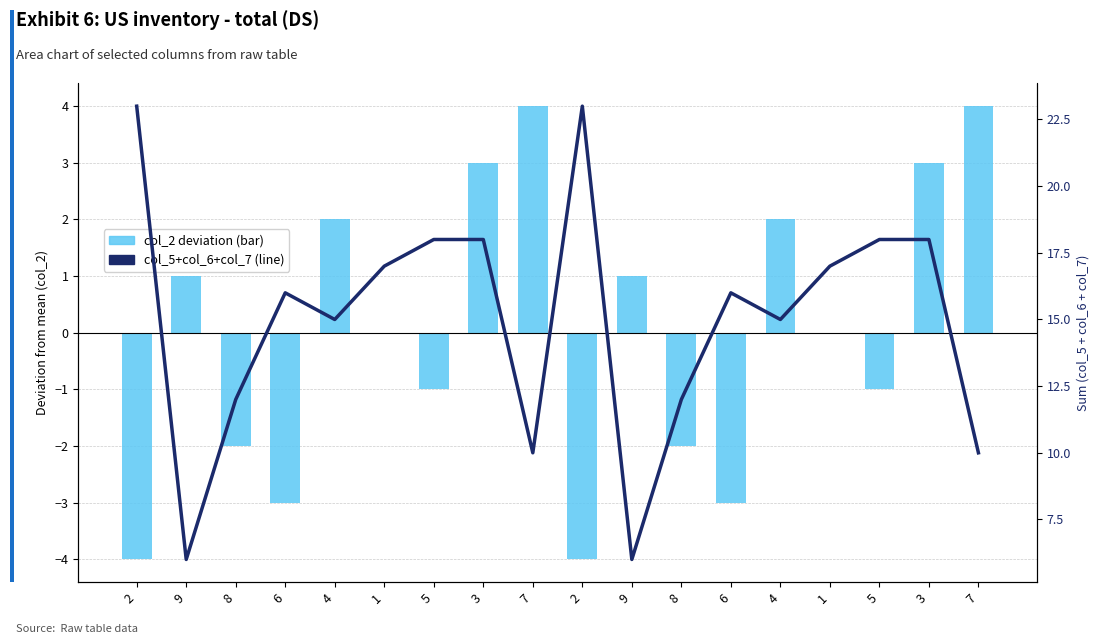

At which category does the chart reach its peak across all series?

2